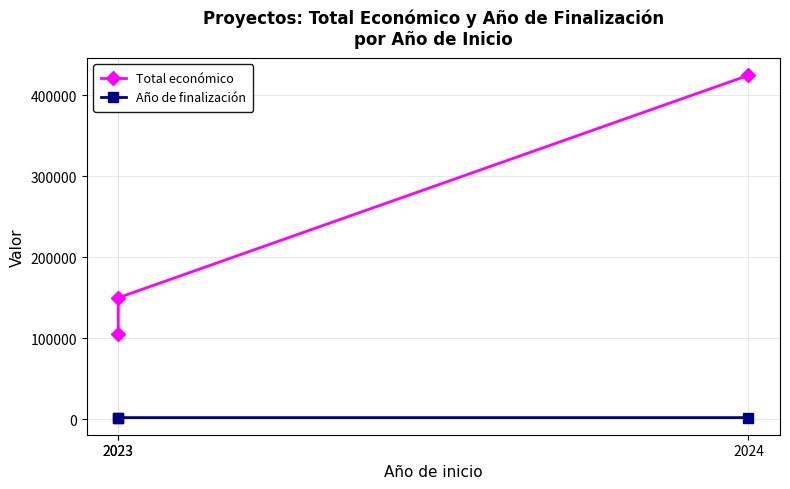

What is the difference between the maximum and second lowest values in the Año de finalización series?

1